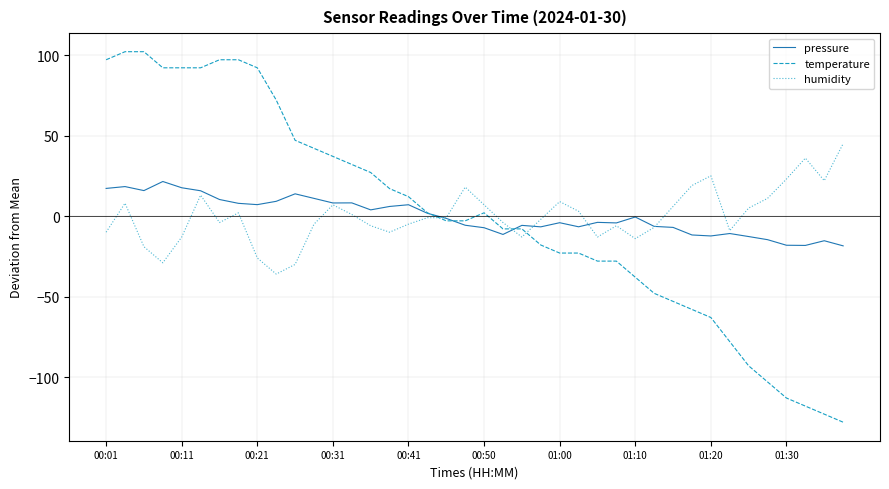

List the series in order of their peak value, highest first.

temperature, humidity, pressure